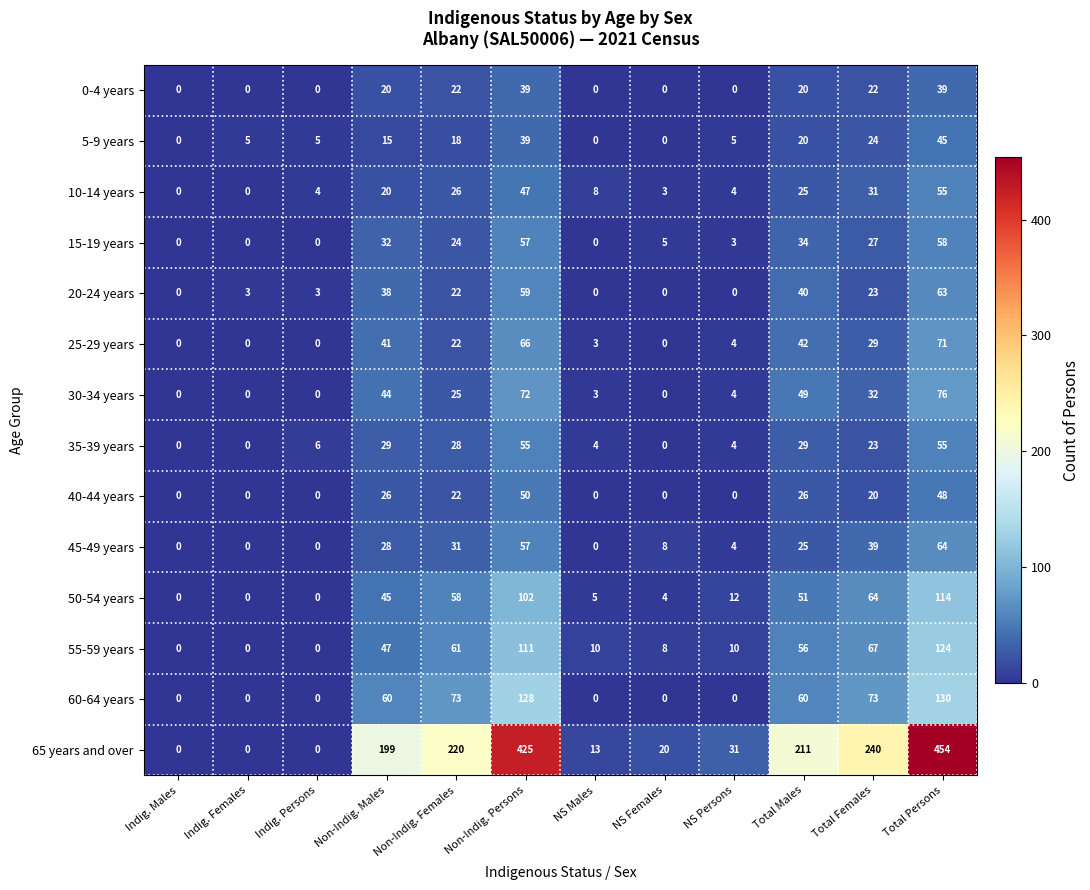

What value does the 35-39 years series have at Total Persons, to the nearest 10?

60